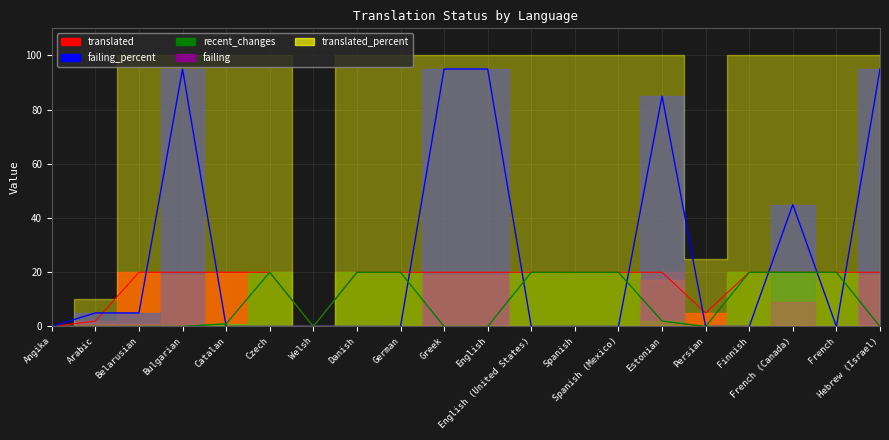

Is it true that translated equals 20 at Belarusian?

True